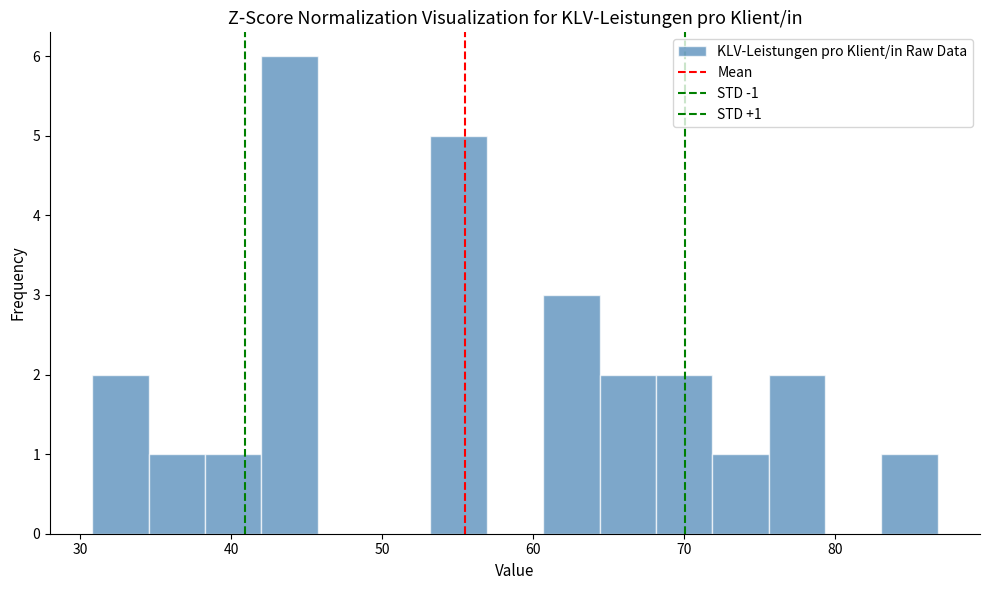

Read against the x-axis, roughly where is the centre of the tallest bar?

44